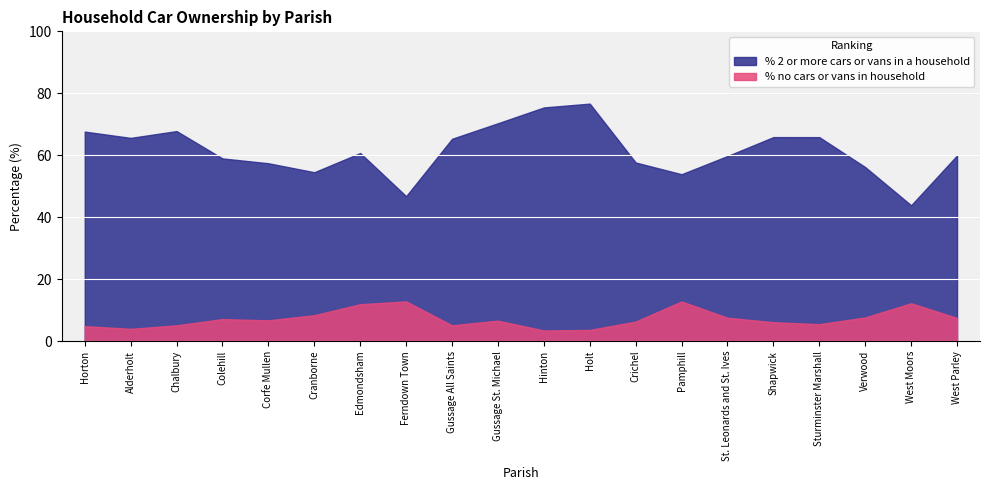

Reading left to right, list all the values displayed in this chart.

% no cars or vans in household: 4.8	4.0	5.1	7.1	6.7	8.4	11.9	12.8	5.1	6.6	3.4	3.6	6.3	12.8	7.5	6.1	5.5	7.6	12.2	7.5
% 2 or more cars or vans in a household: 67.6	65.6	67.8	59.0	57.4	54.5	60.7	46.8	65.3	70.3	75.4	76.7	57.7	53.9	59.8	65.9	65.8	56.2	43.8	59.9